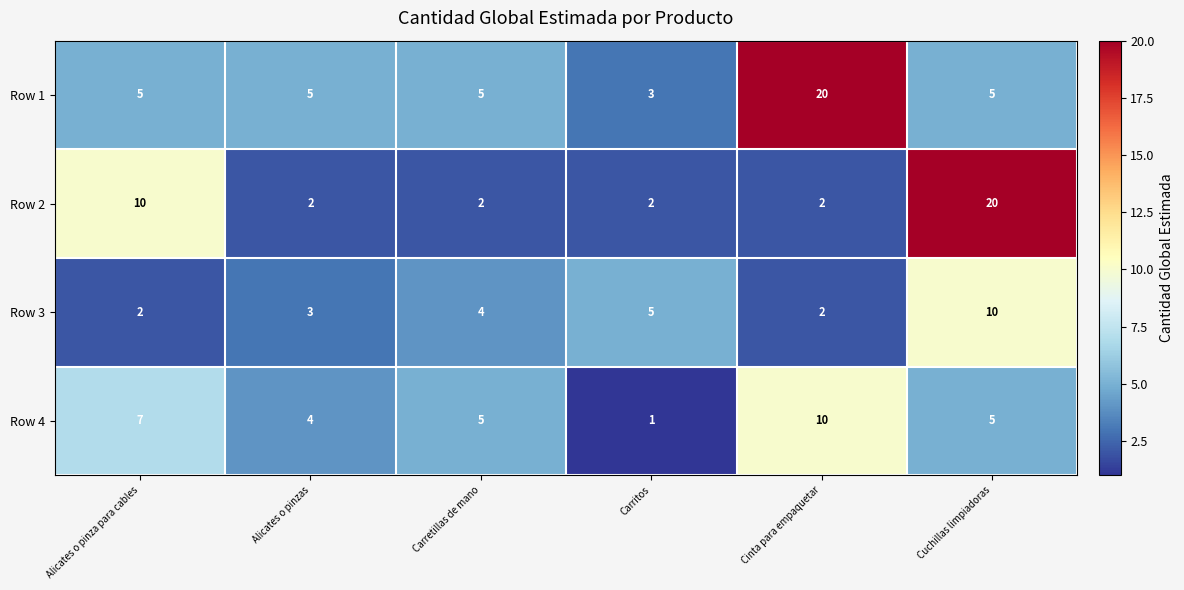

True or false: Row 1 has a value of 2 at Carritos.

False